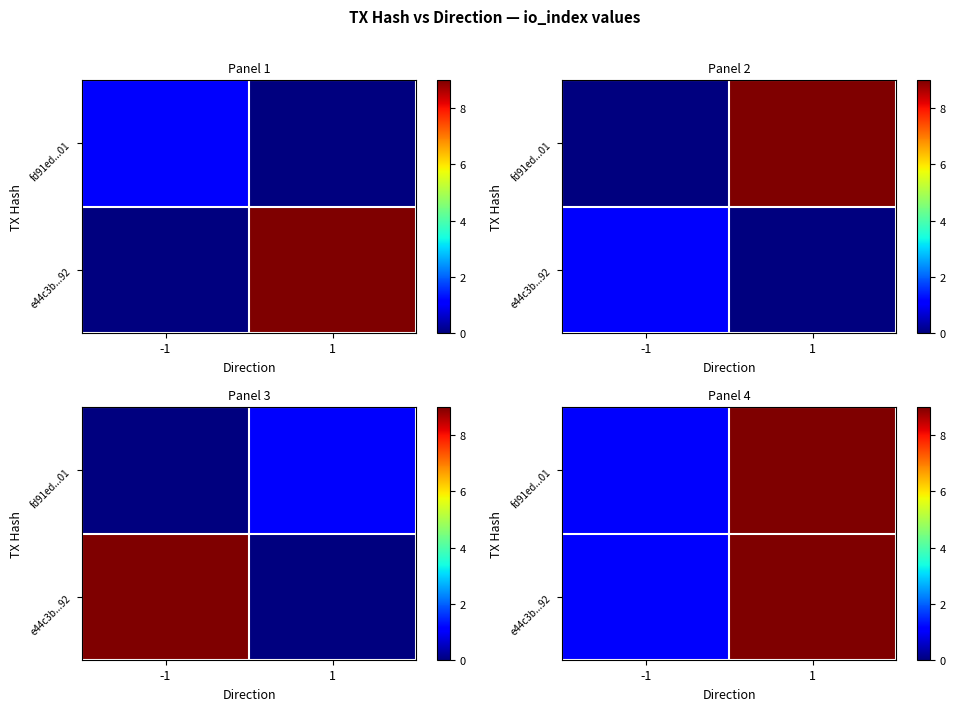

What is the greatest value displayed?

9